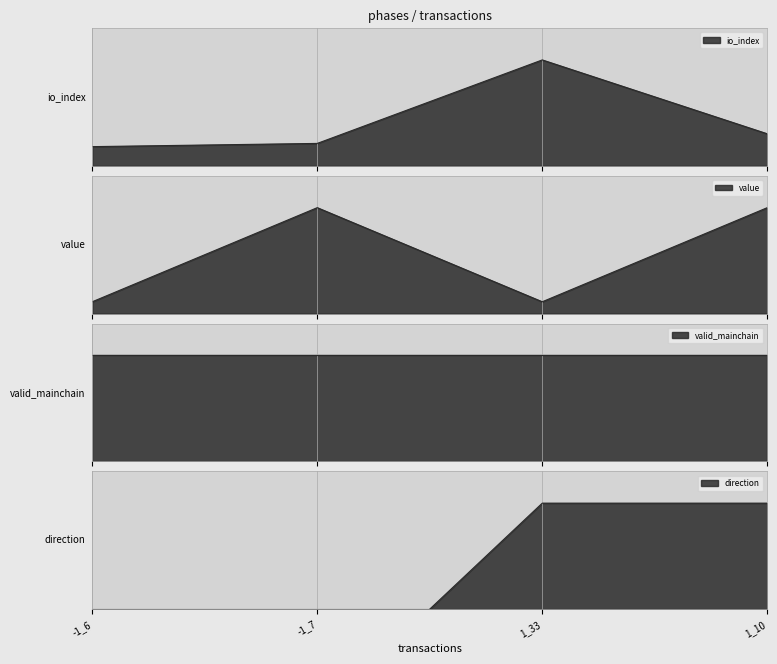

In io_index, how many points are higher than both neighbors (excluding endpoints)?

1